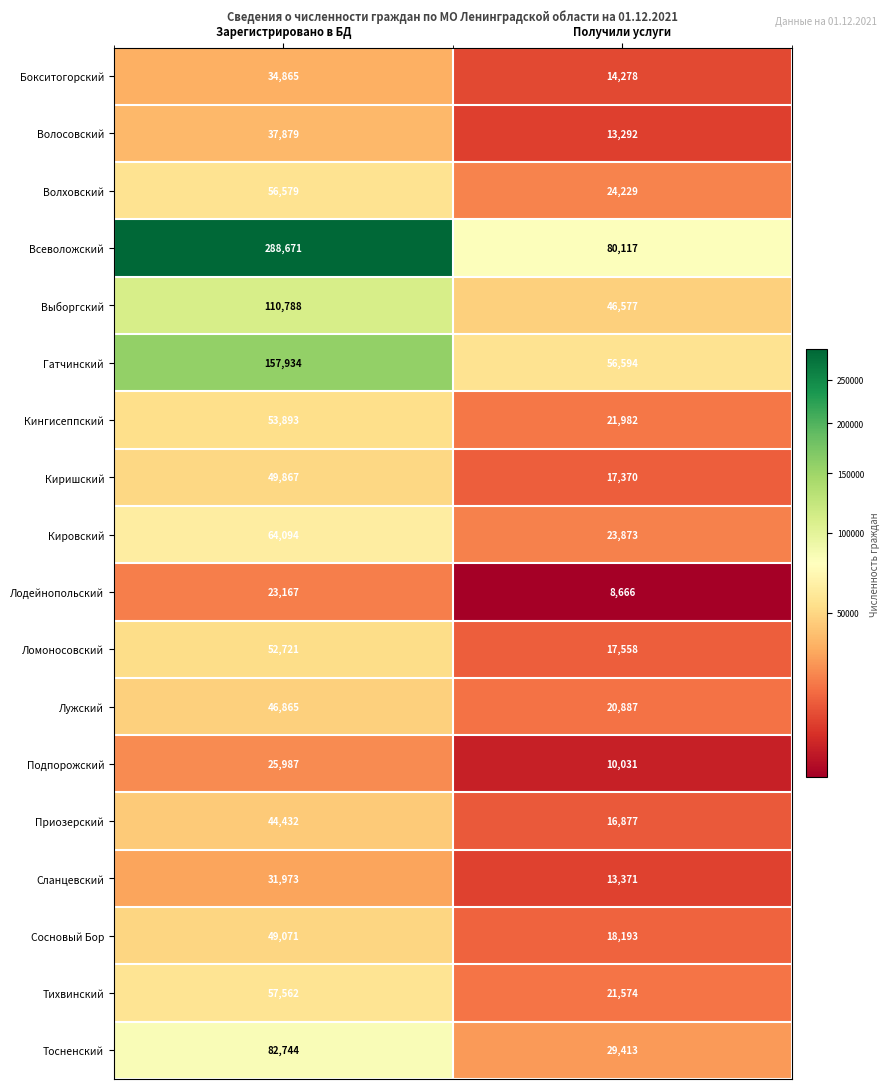

True or false: Кировский has a value of 23873 at Получили услуги.

True